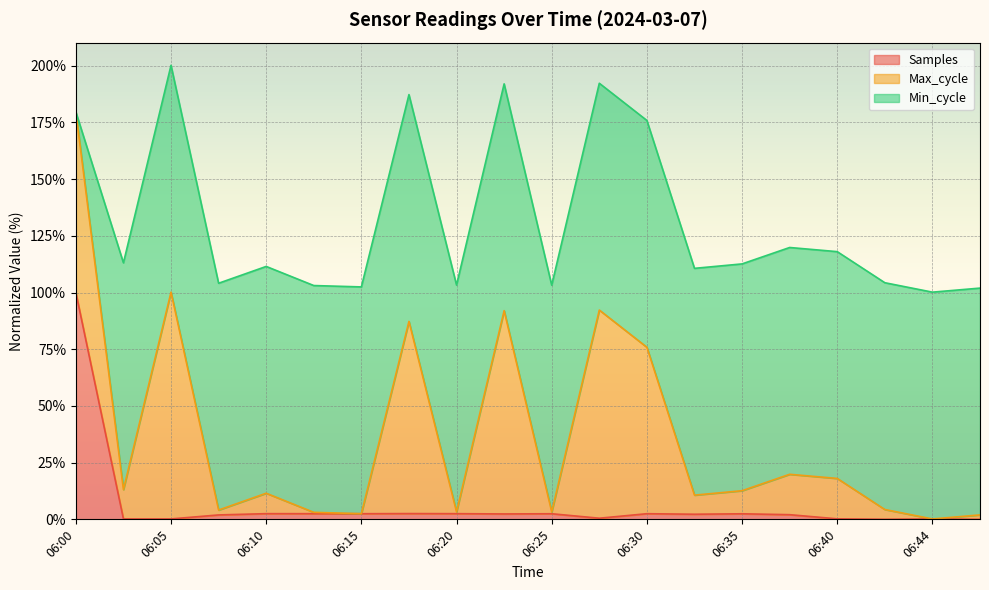

At which label does Samples reach its peak?

06:00